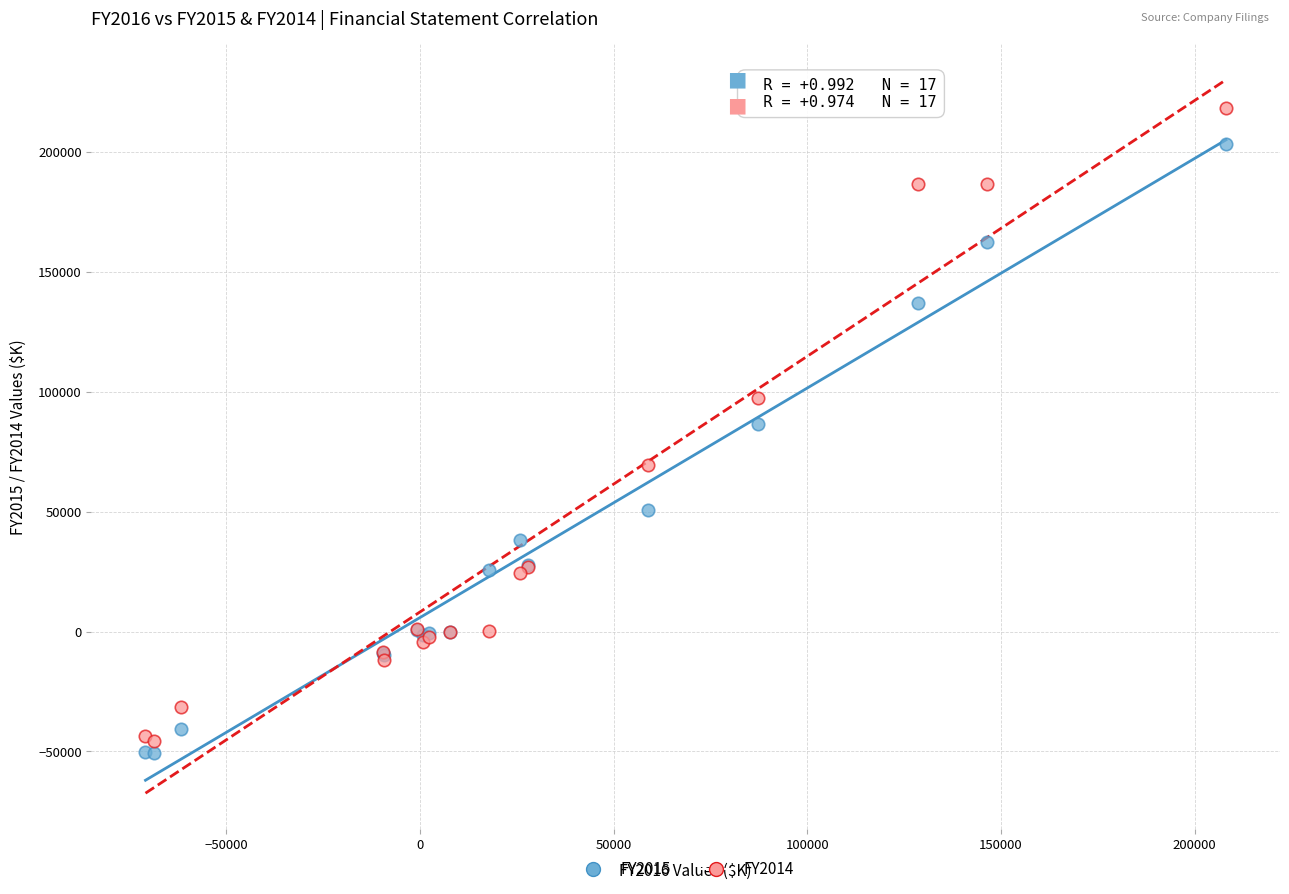

What is the X range (max minus min) for the scatter plot?

278897